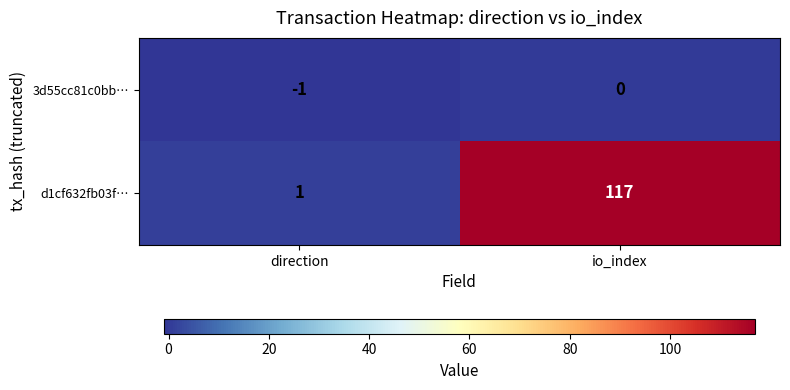

What is the sum of the d1cf632fb03f… values at io_index and direction?

118